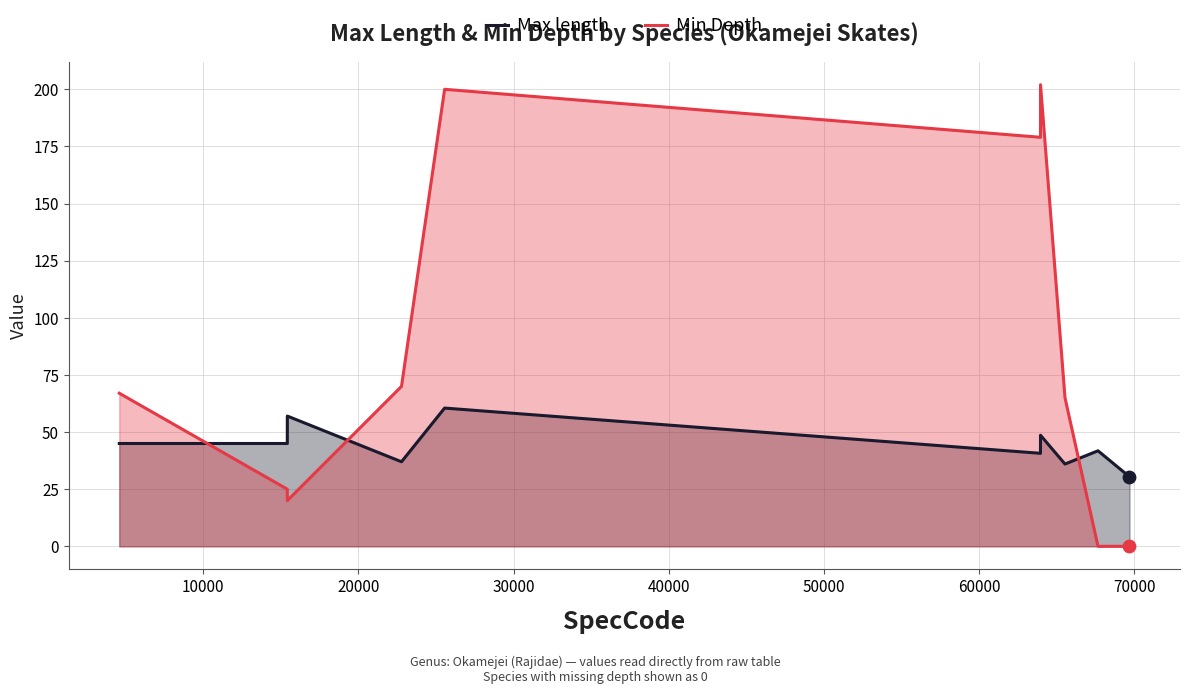

What are all the series names shown in the legend?

Max length, Min Depth